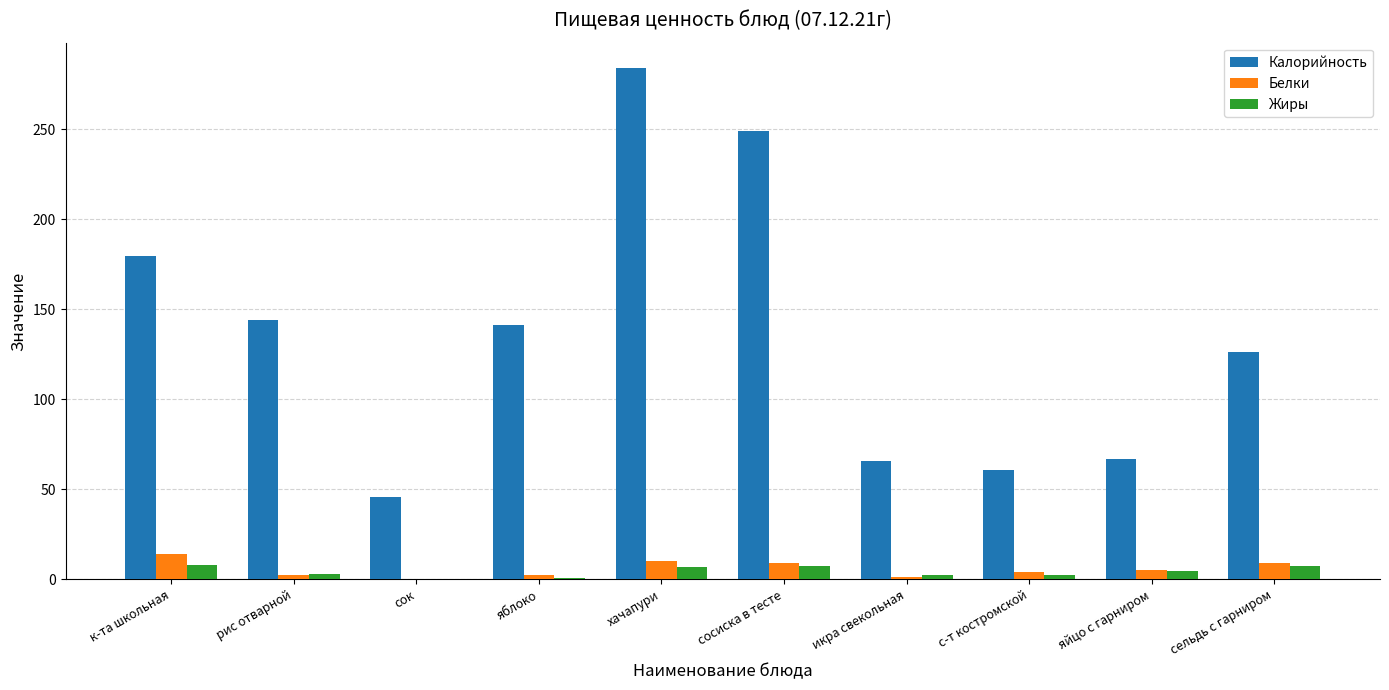

At which category is the sum across all series the highest?

хачапури